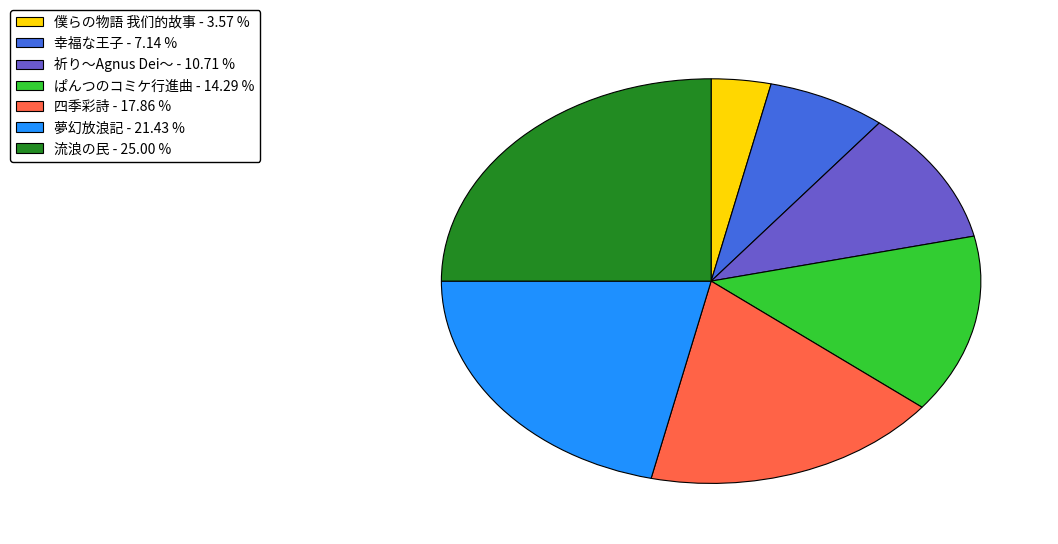

Which category has the biggest portion of the pie?

流浪の民